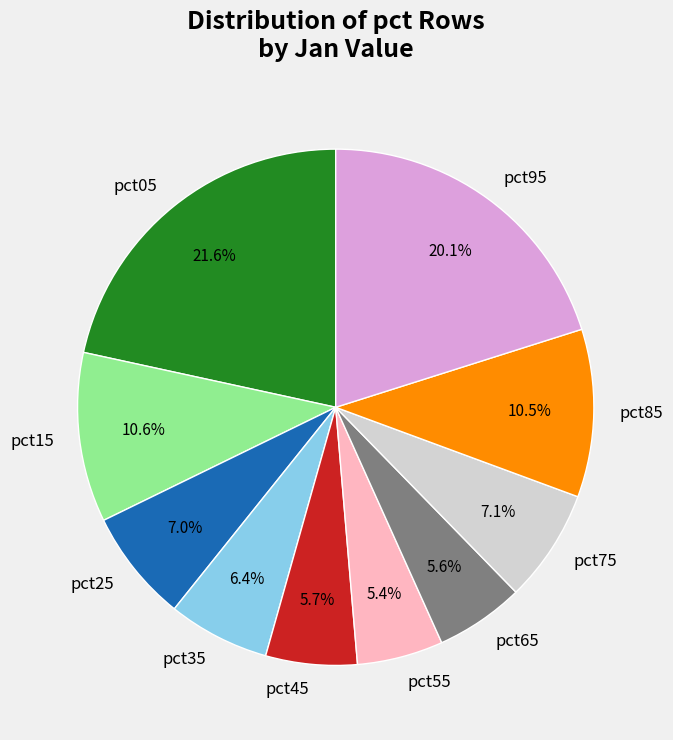

Do pct85 and pct75 together represent more than half of the pie?

No